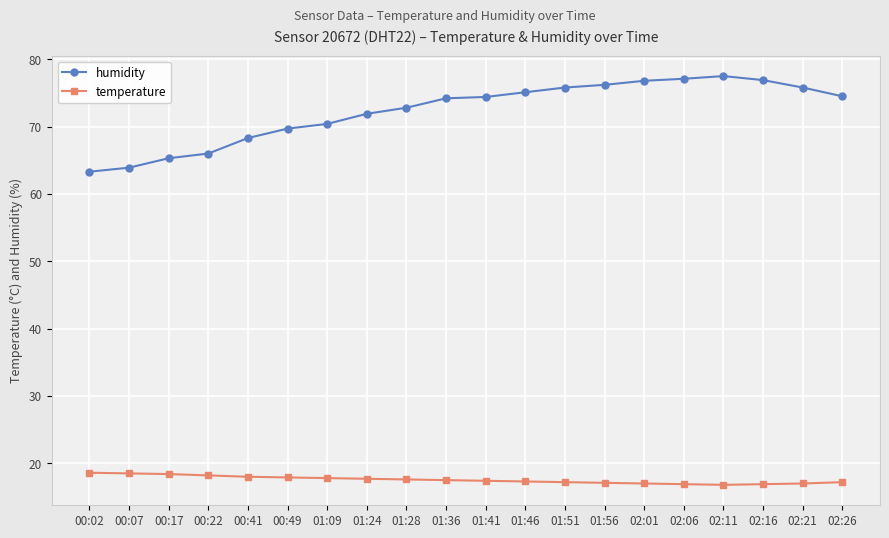

True or false: temperature and humidity intersect in this chart.

False